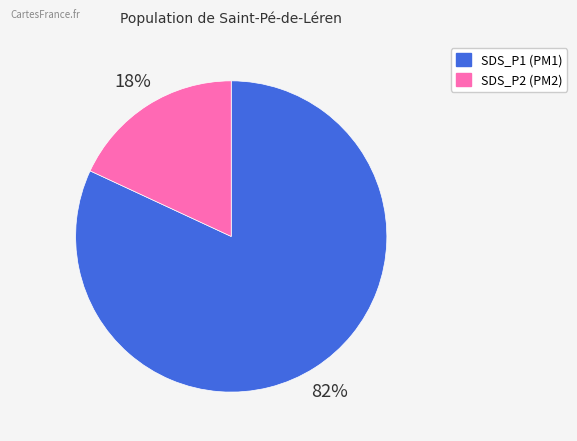

How many segments does this pie chart have?

2